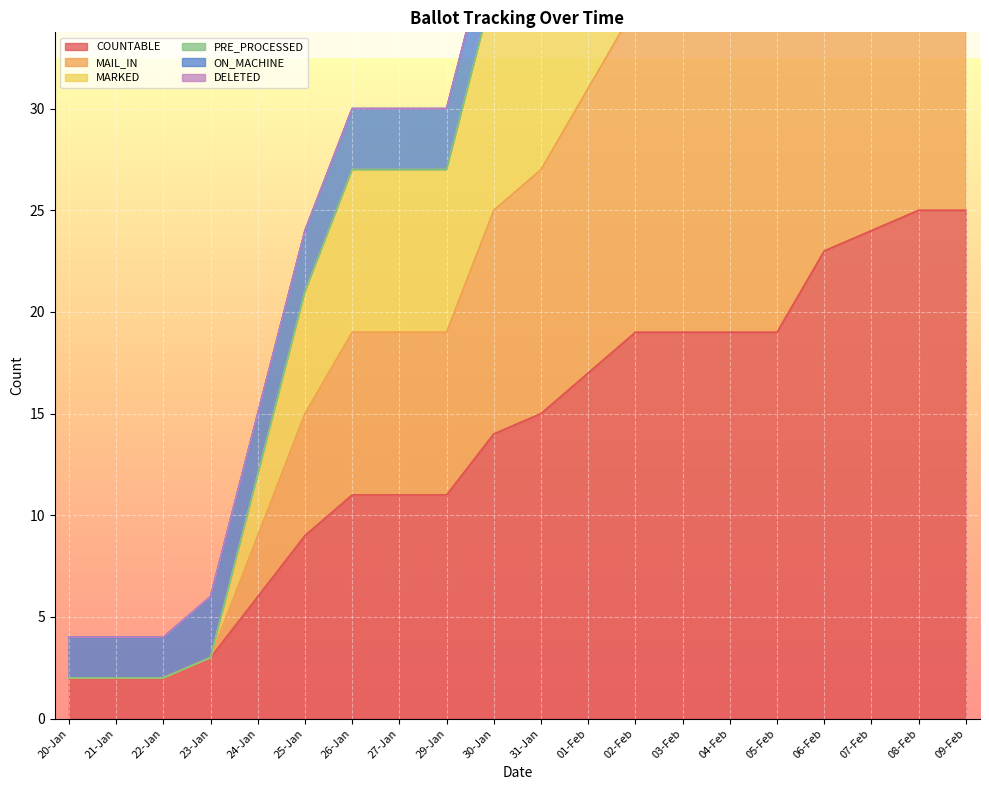

What value does the MARKED series have at 31-Jan?

39